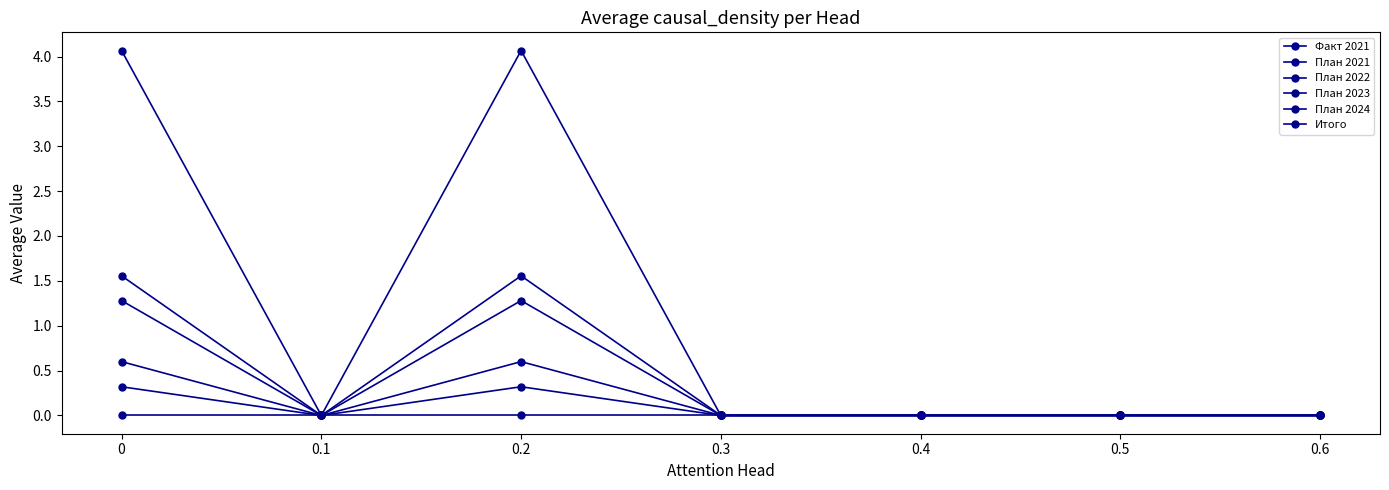

How many data points does each series have?

7